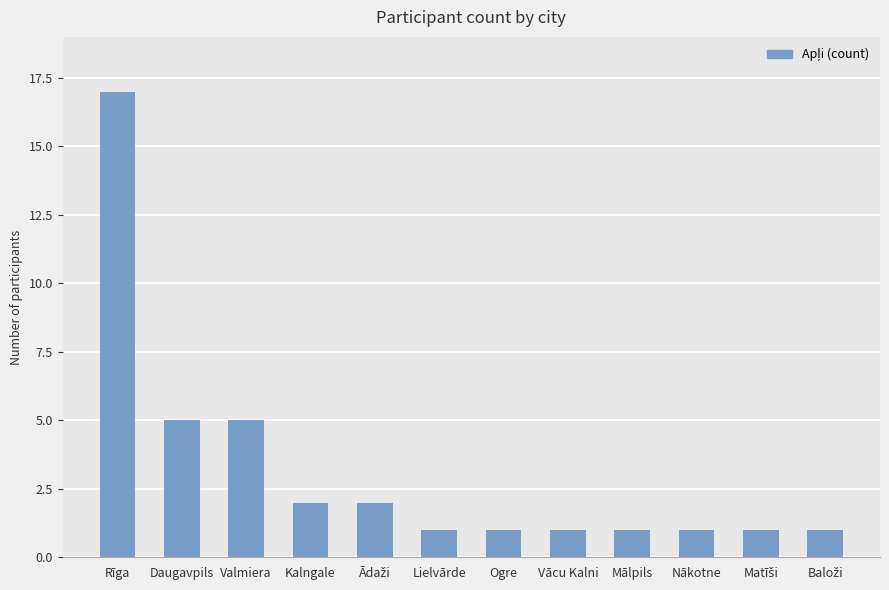

Reading left to right, list all the values displayed in this chart.

17	5	5	2	2	1	1	1	1	1	1	1